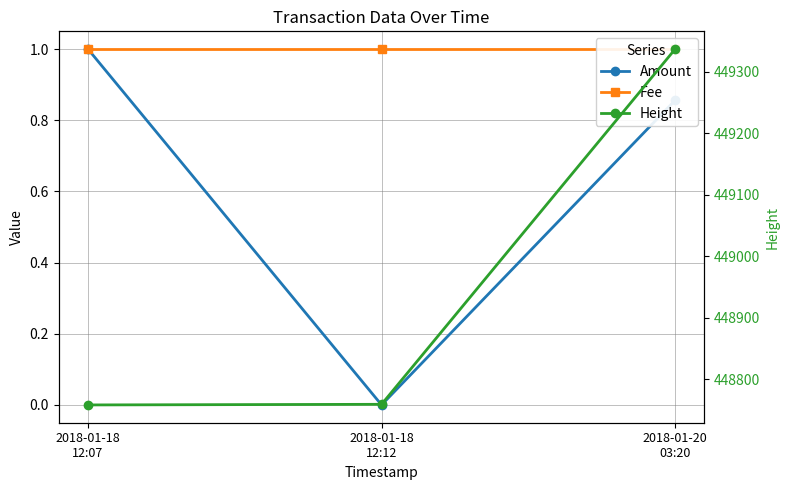

Is it true that Height equals 687415.3 at 2018-01-20
03:20?

False